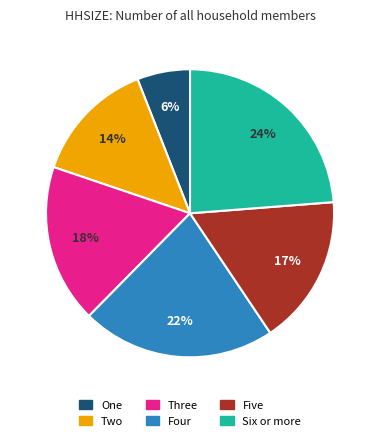

To the nearest percent, what percentage of the pie is Six or more?

24%